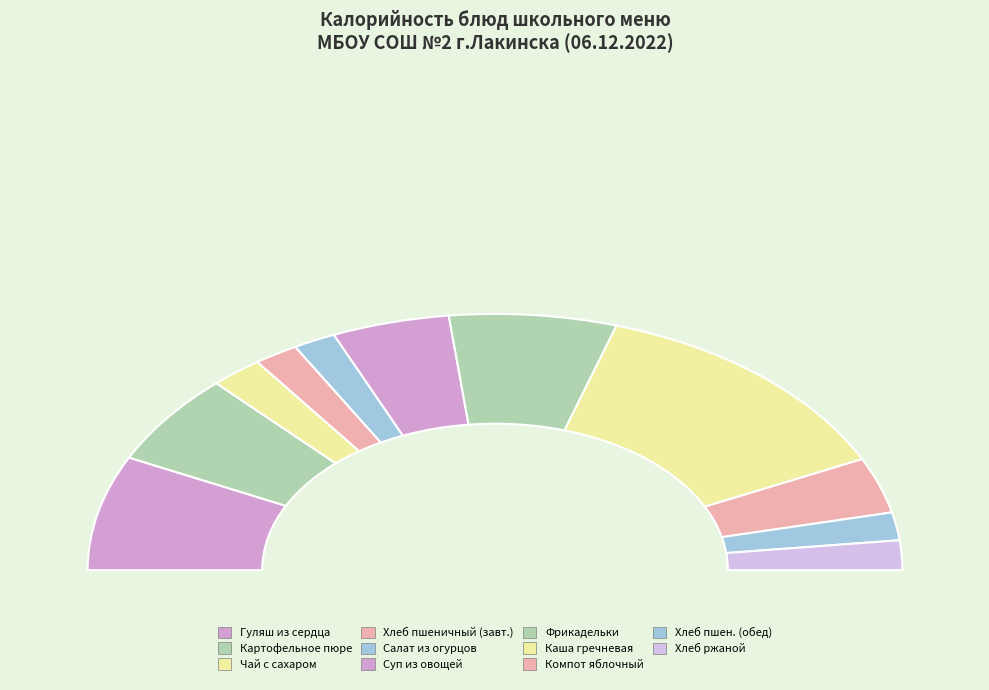

Rank the categories by value from highest to lowest.

Каша гречневая с маслом, Гуляш из сердца, Фрикадельки в соусе томатном, Картофельное пюре, Суп из овощей, Компот из свежих яблок, Чай с сахаром, Хлеб ржаной, Хлеб пшеничный (завтрак), Хлеб пшеничный (обед), Салат из свежих огурцов